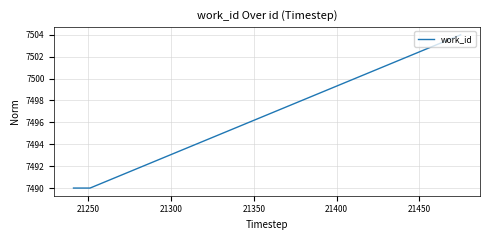

What is the minimum value shown in the chart?

7490